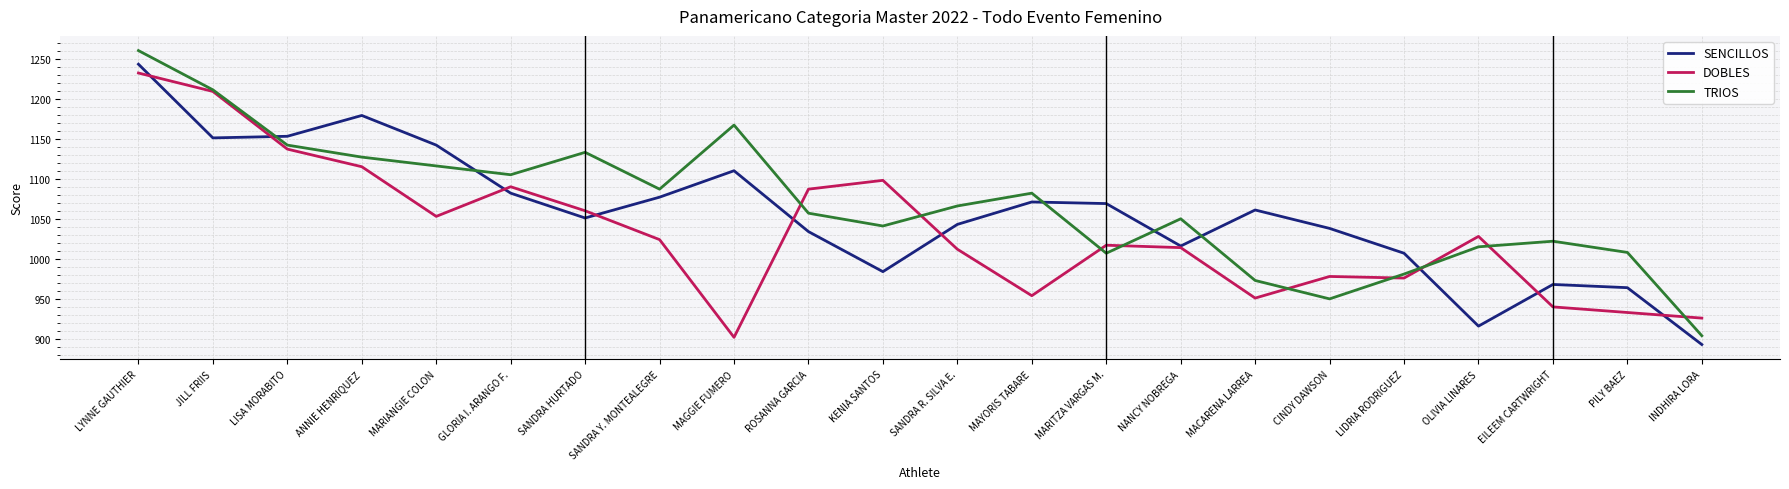

Which label corresponds to the smallest value in the chart?

INDHIRA LORA